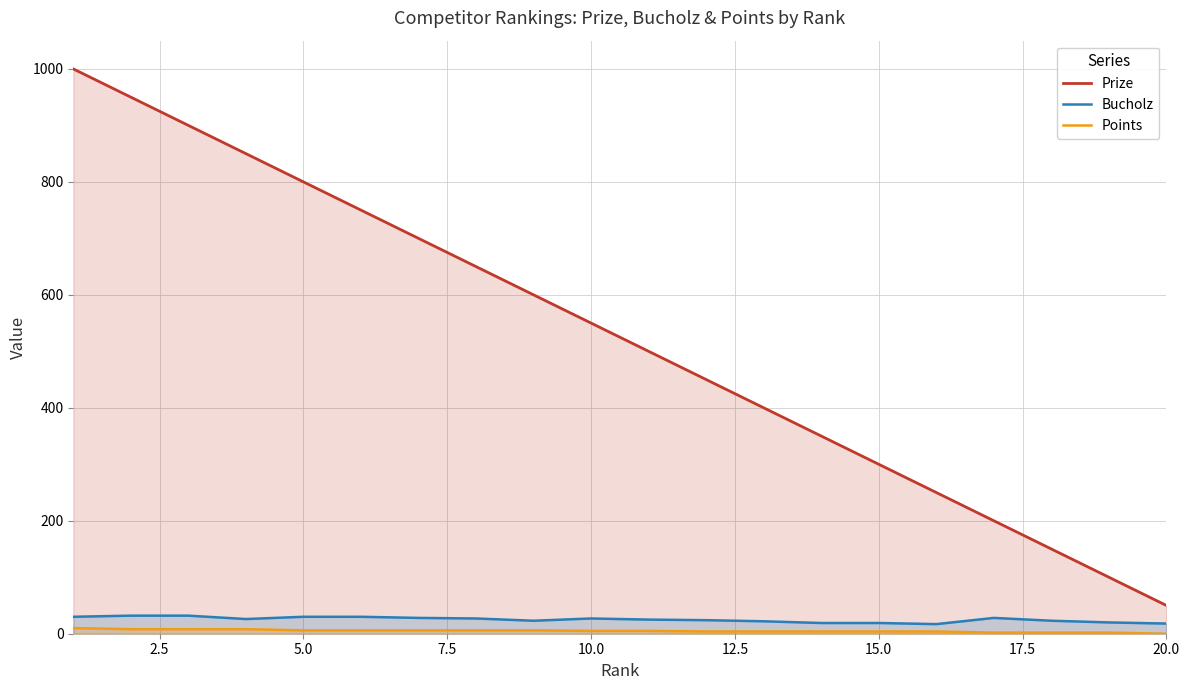

What is the greatest value displayed?

1000